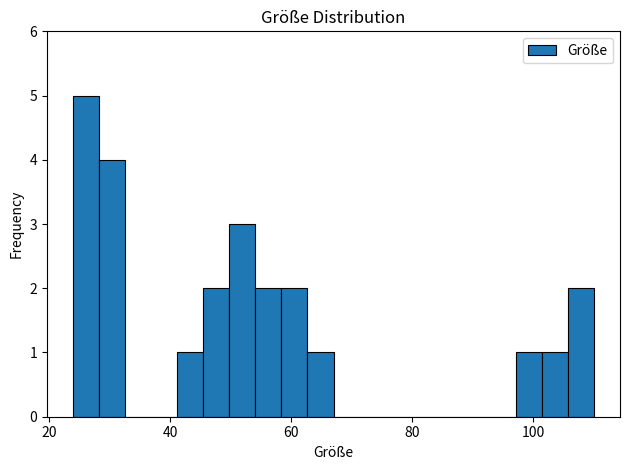

Read against the x-axis, roughly where is the centre of the tallest bar?

26